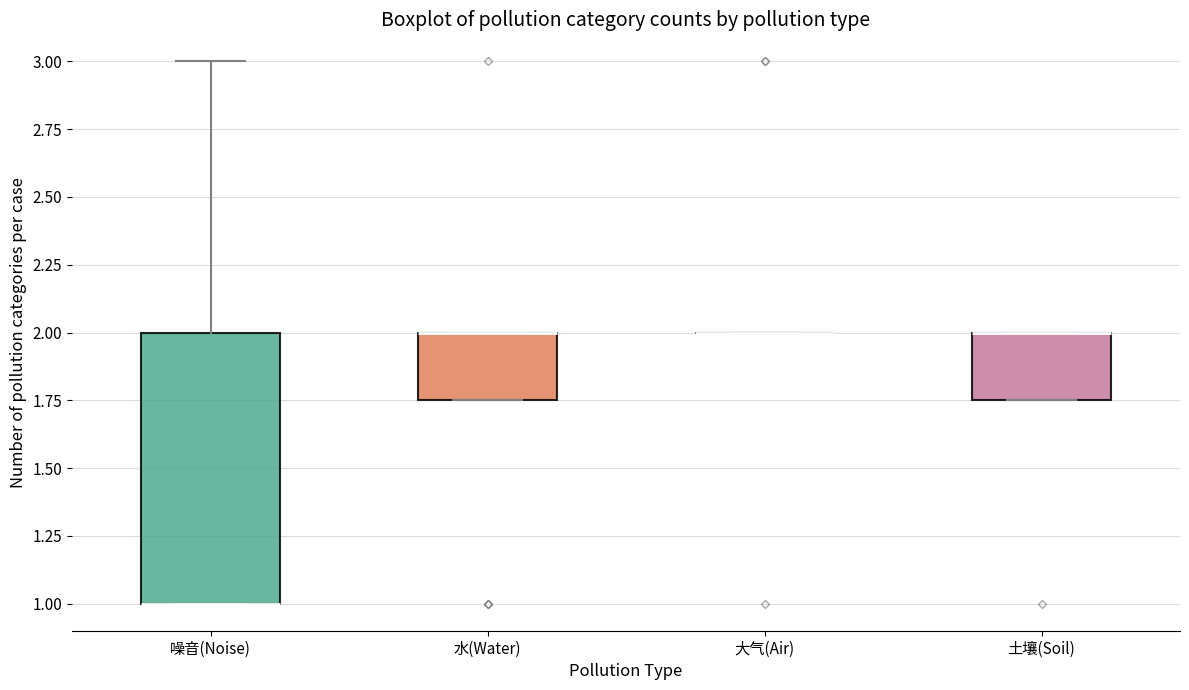

Which box is the tallest, from its lower edge to its upper edge?

噪音(Noise)